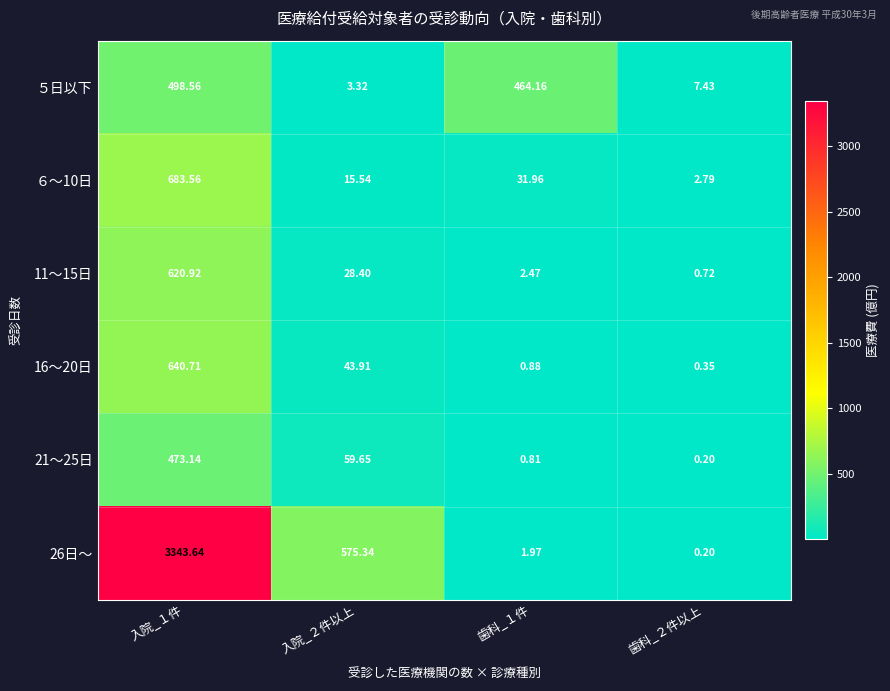

Count the number of data series in this chart.

6